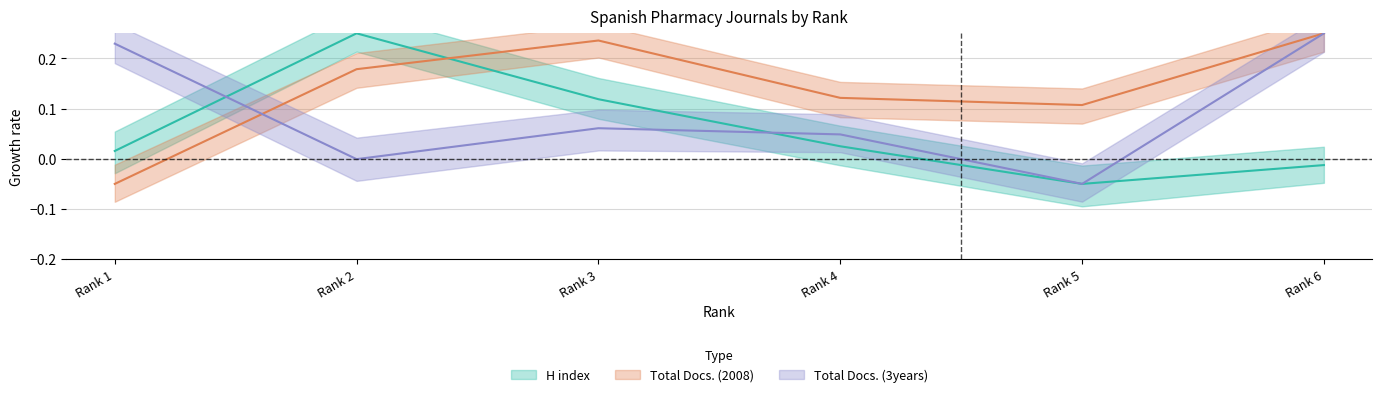

What are all the series names shown in the legend?

H index, Total Docs. (2008), Total Docs. (3years)